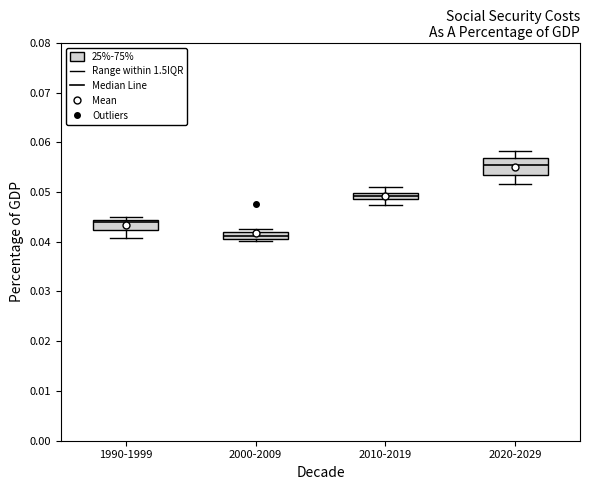

Which box has the highest median line?

2020-2029